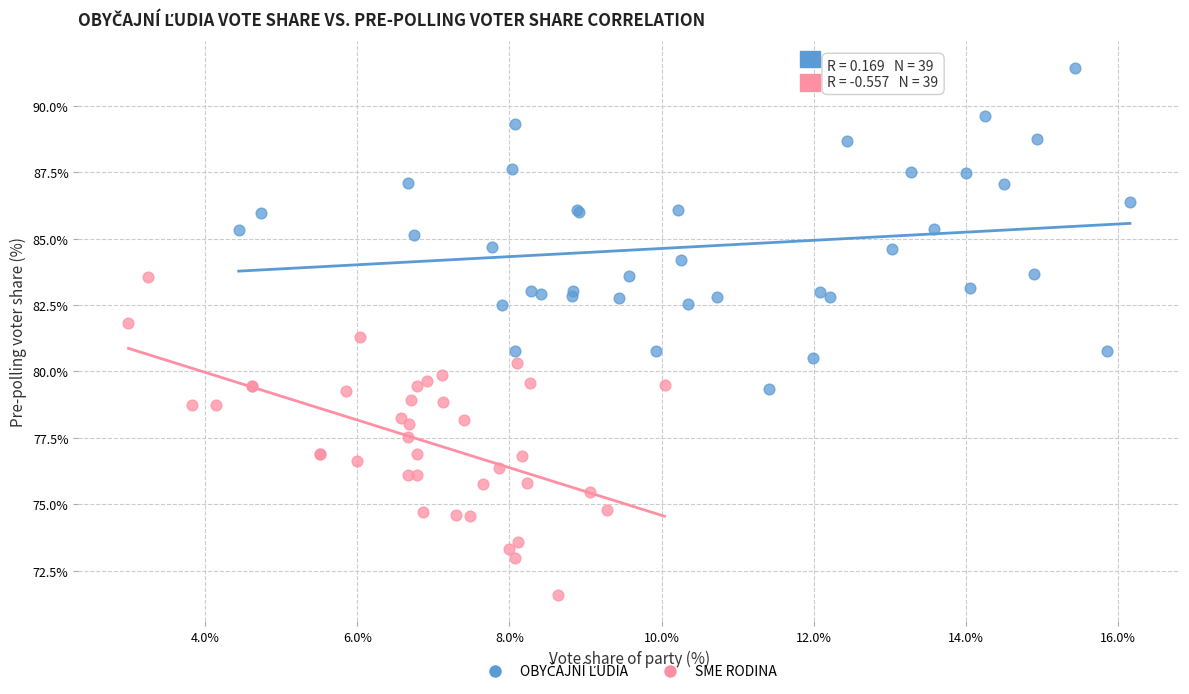

Which series contains the lowest Y value?

SME RODINA